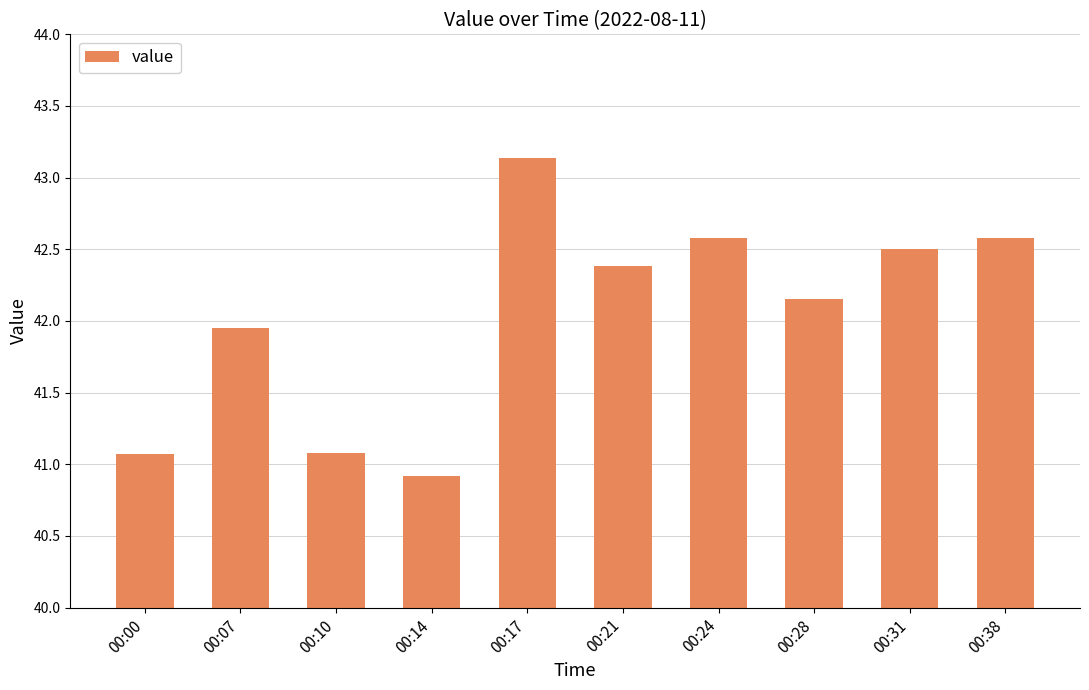

What is the sum of all values?

420.4